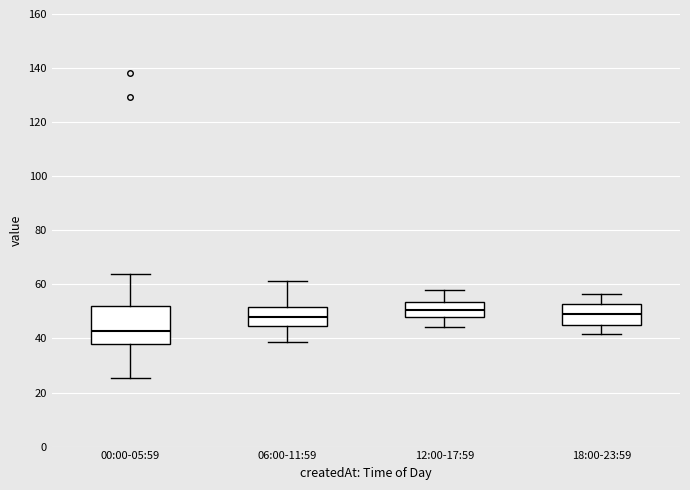

Comparing the boxes themselves (not the whiskers), which one is the tallest?

00:00-05:59